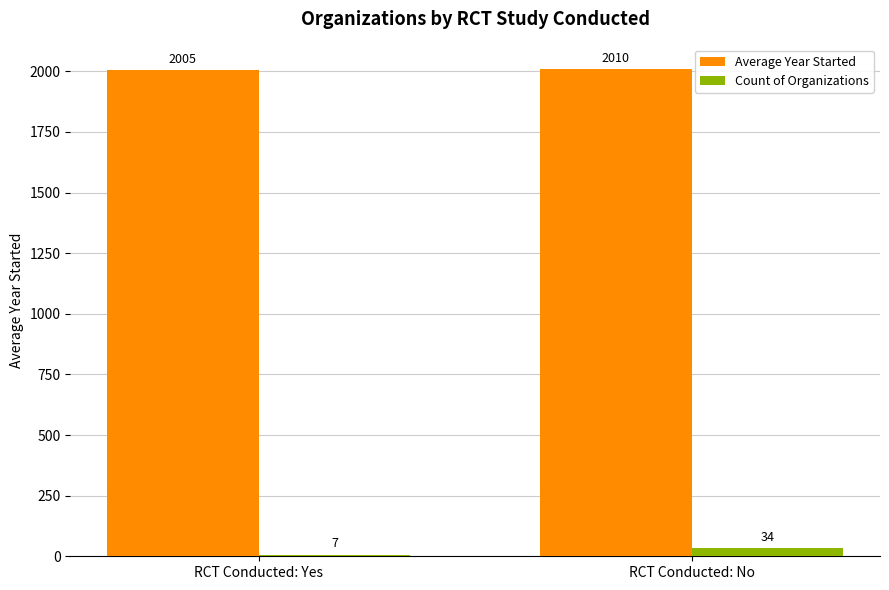

How many series are shown in this chart?

2